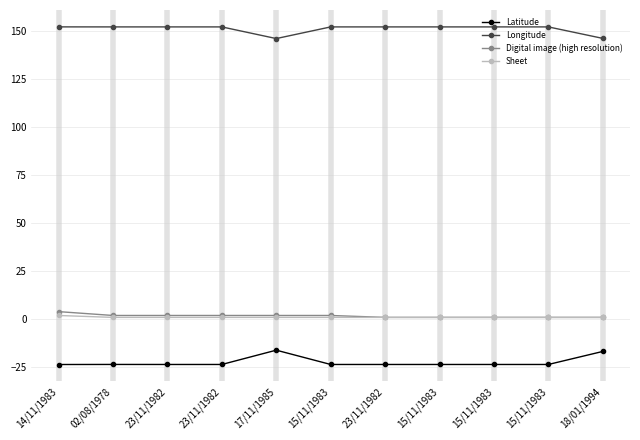

Is it true that Longitude equals 151.9 at 14/11/1983?

True